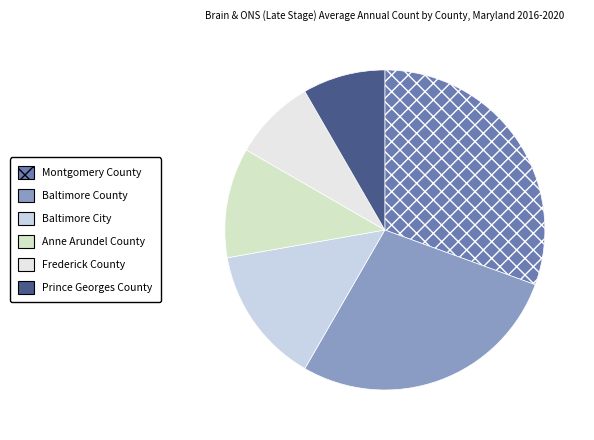

True or false: Prince Georges County accounts for 13% of the total.

False